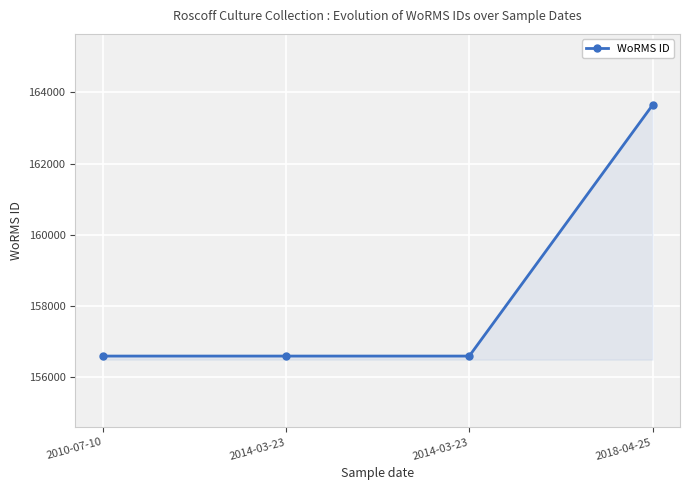

How many data points are above 156598?

1